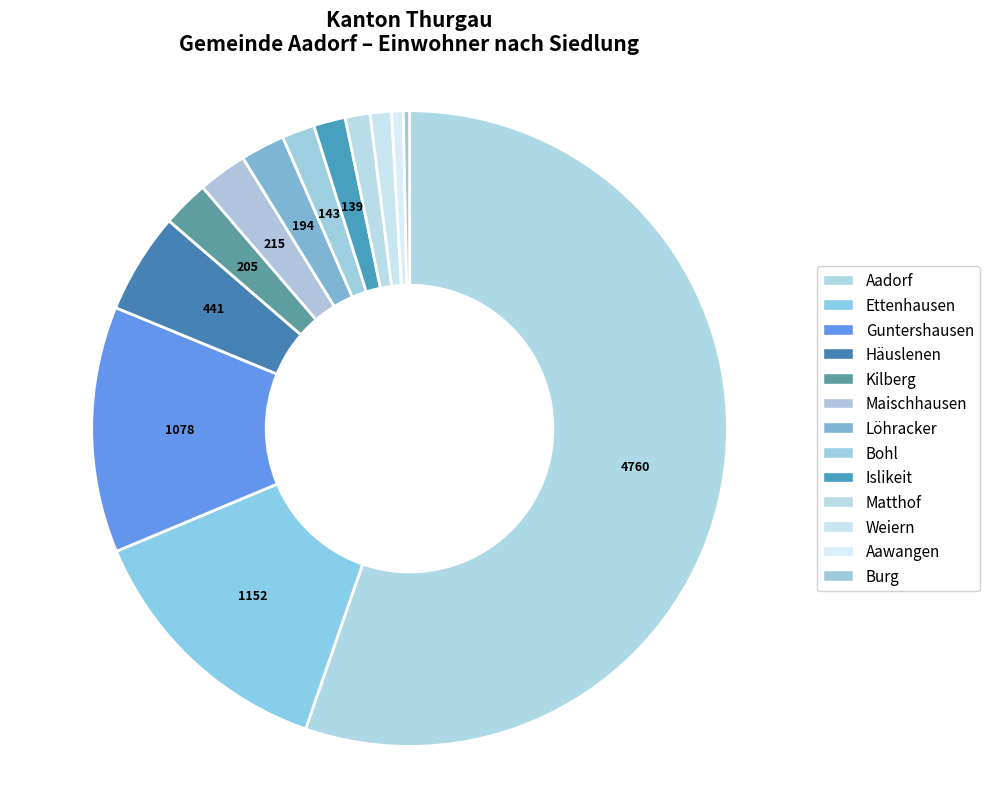

Which slice is the largest?

Aadorf